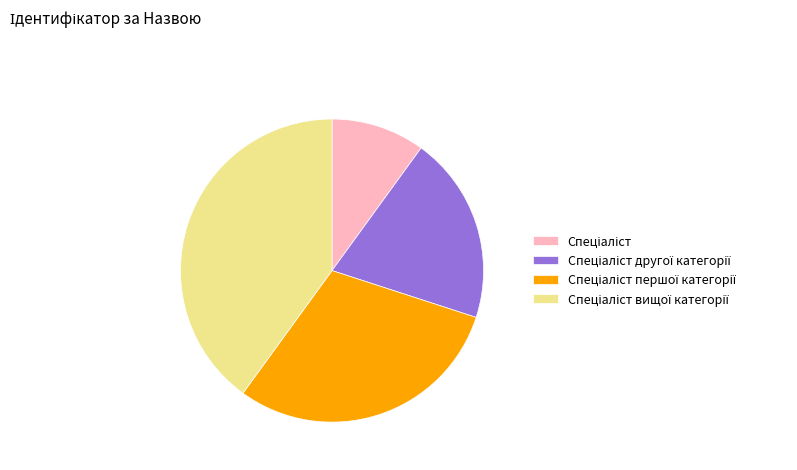

Does any single category account for the majority?

No